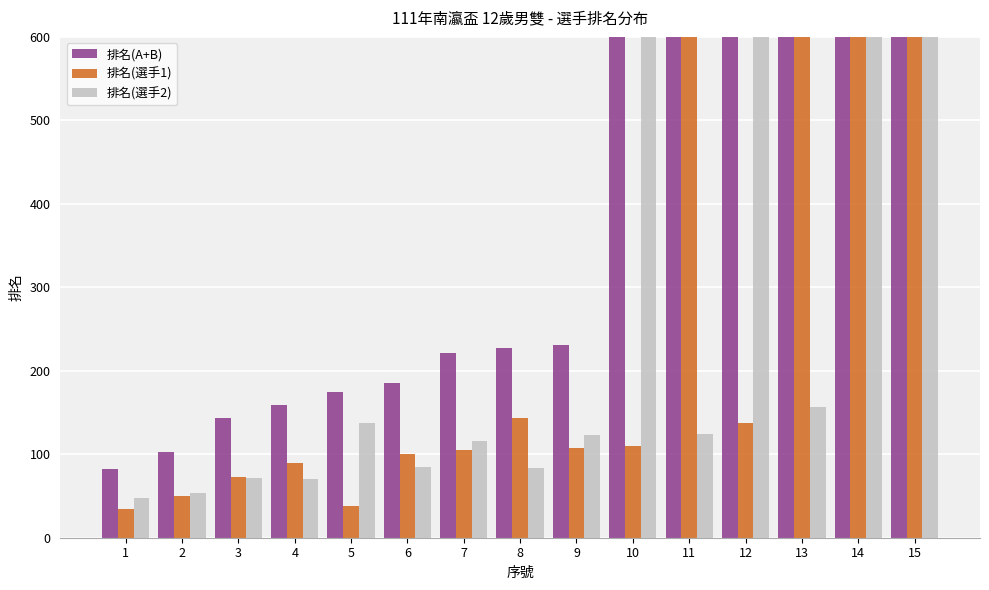

The 排名(選手1) series shows 127 at 3. True or false?

False